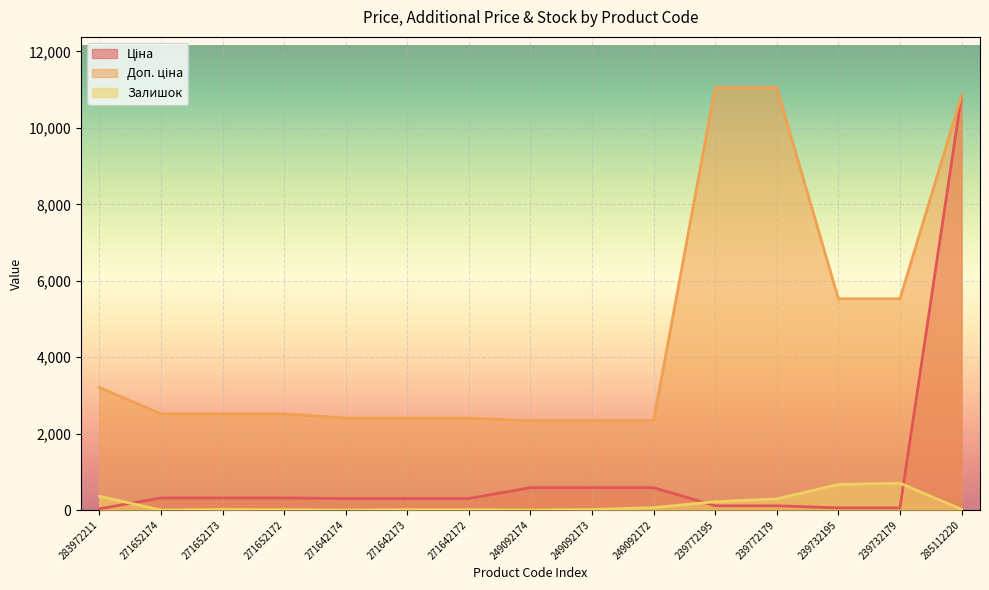

How many lines are shown in the chart?

3